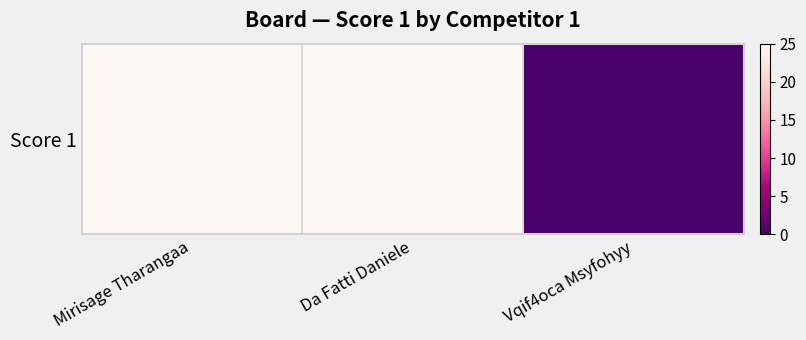

The value at Da Fatti Daniele is 44. True or false?

False